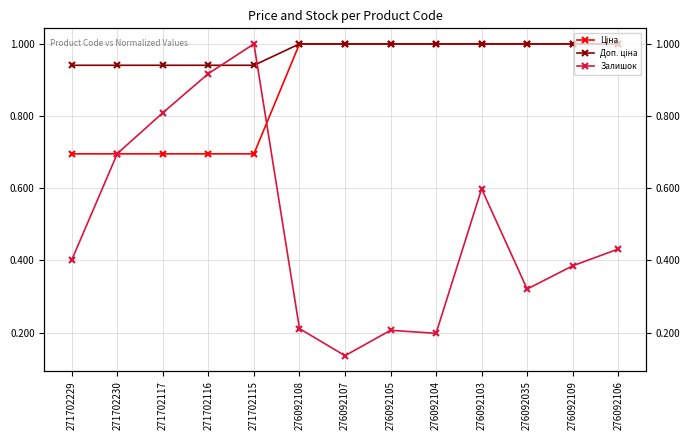

Does the chart display data point markers on the line(s)?

Yes